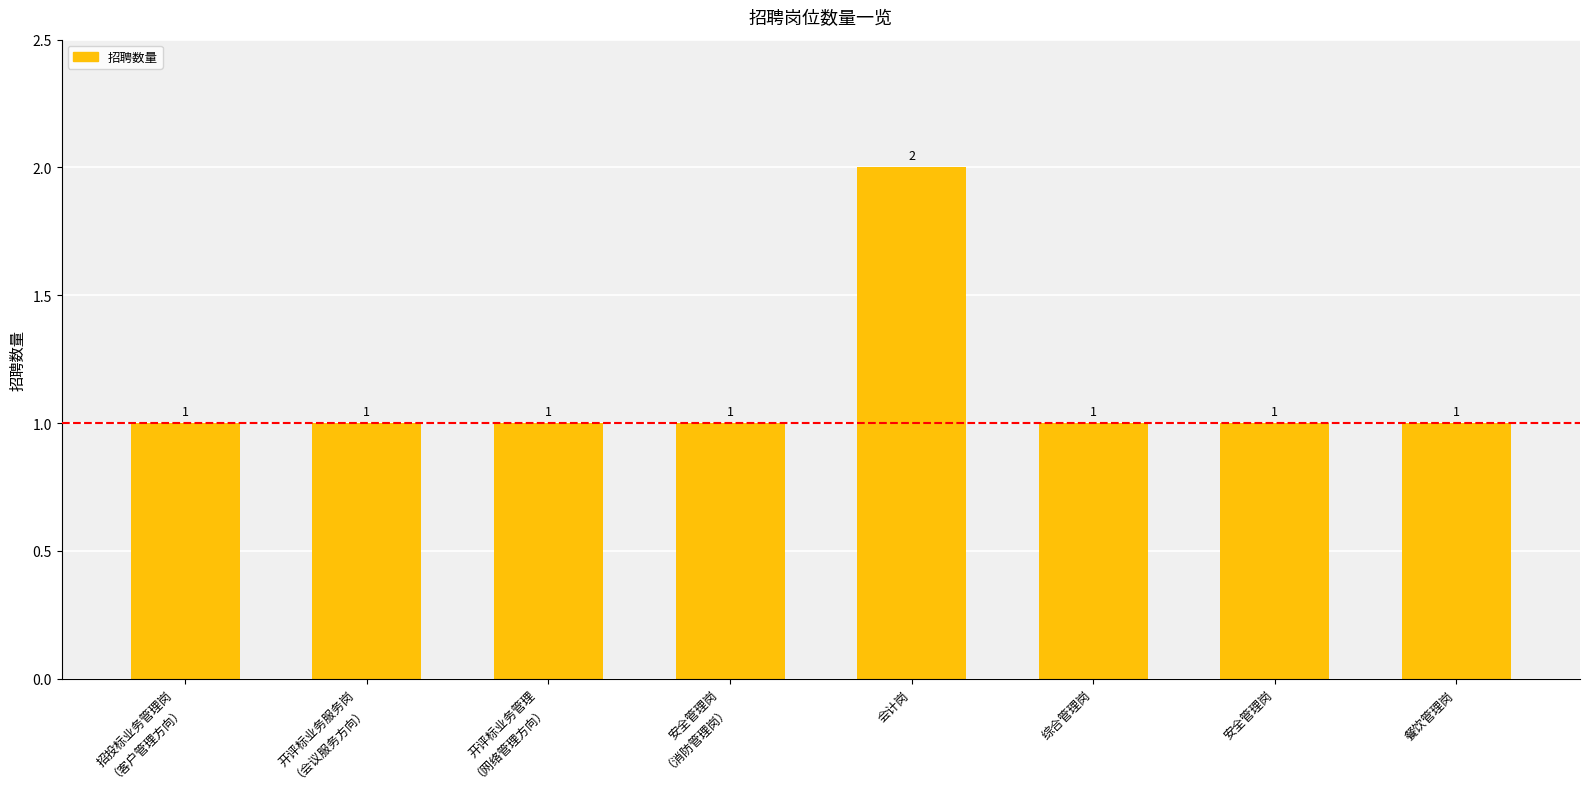

How many values are between 1 and 2?

8